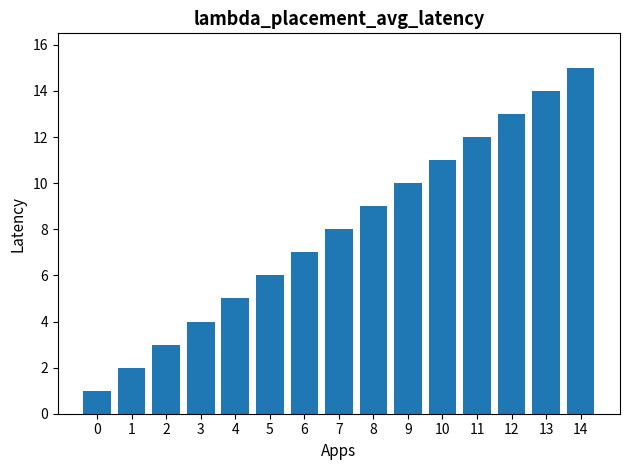

What is the greatest value displayed?

15